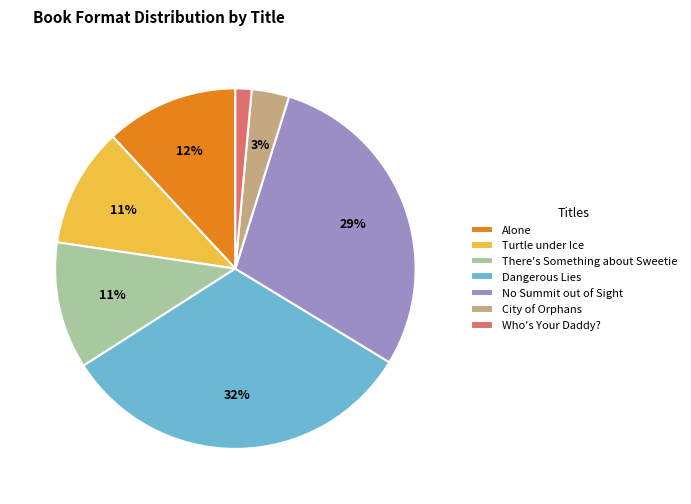

Count the number of slices in the pie.

7